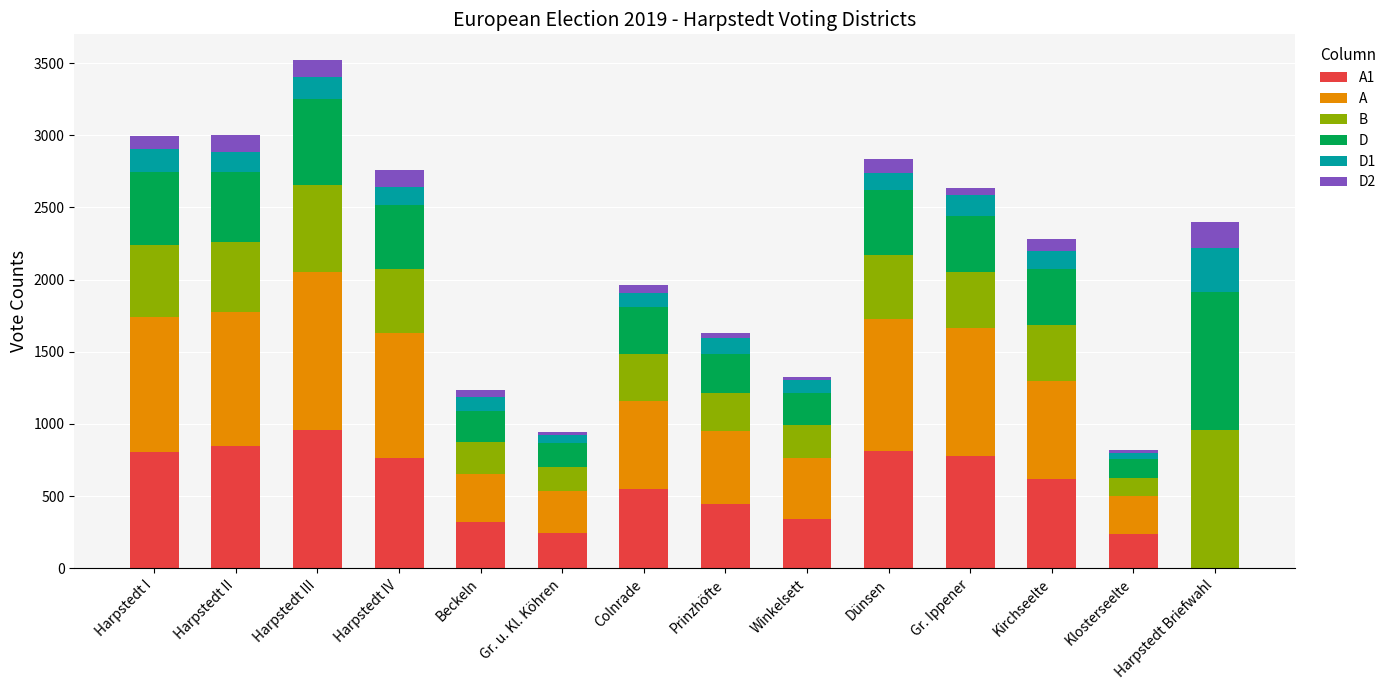

Count the number of categories in the chart.

14